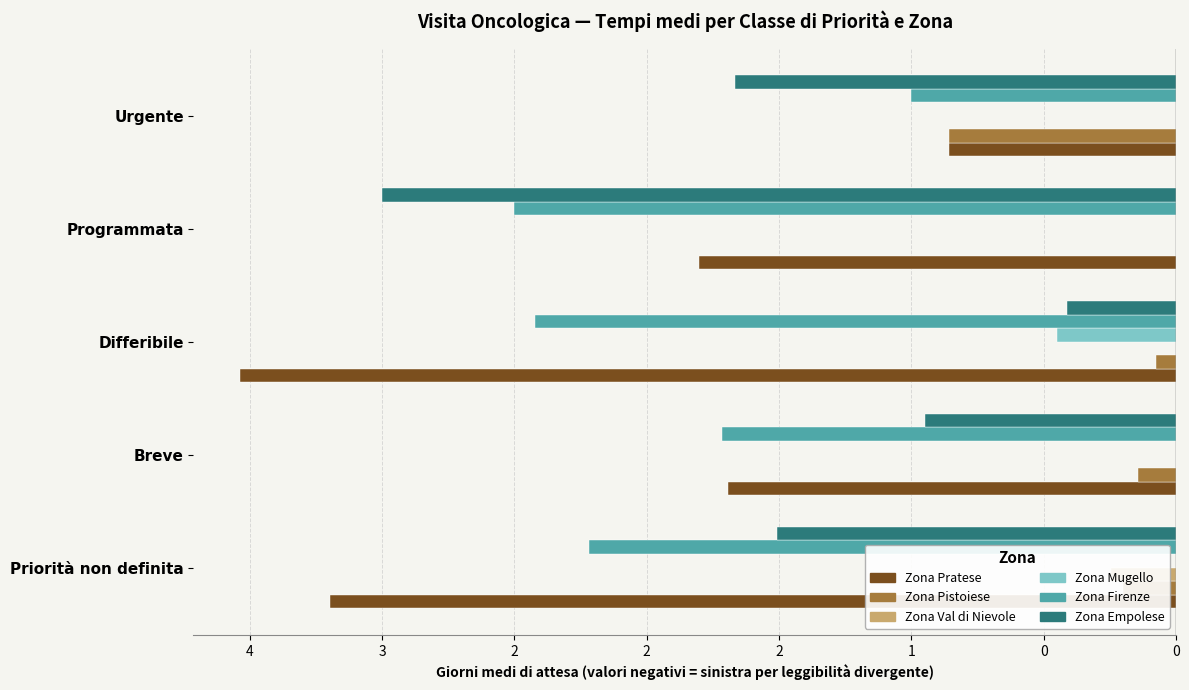

Is the value of Zona Val di Nievole at Urgente greater than the value of Zona Mugello at Differibile?

Yes